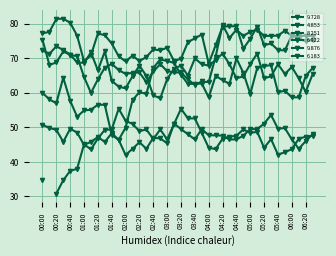

Which series ends up on top after the final intersection of 4.853 and 8.251?

4.853